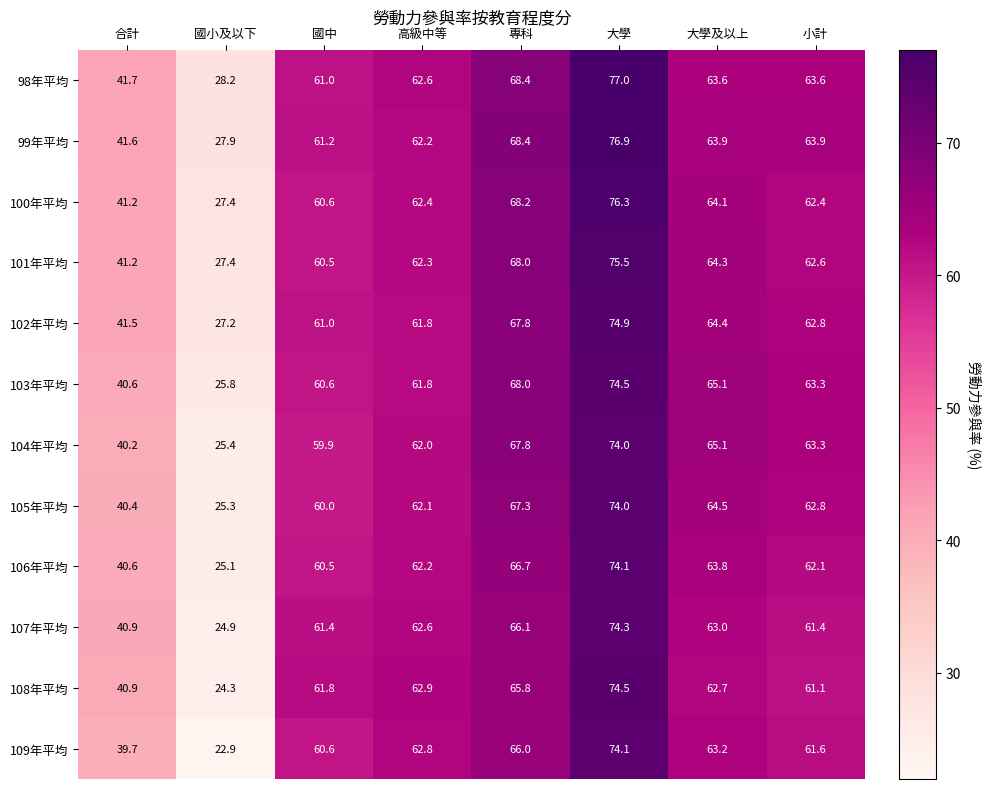

Is it true that 104年平均 equals 40.2 at 國中?

False